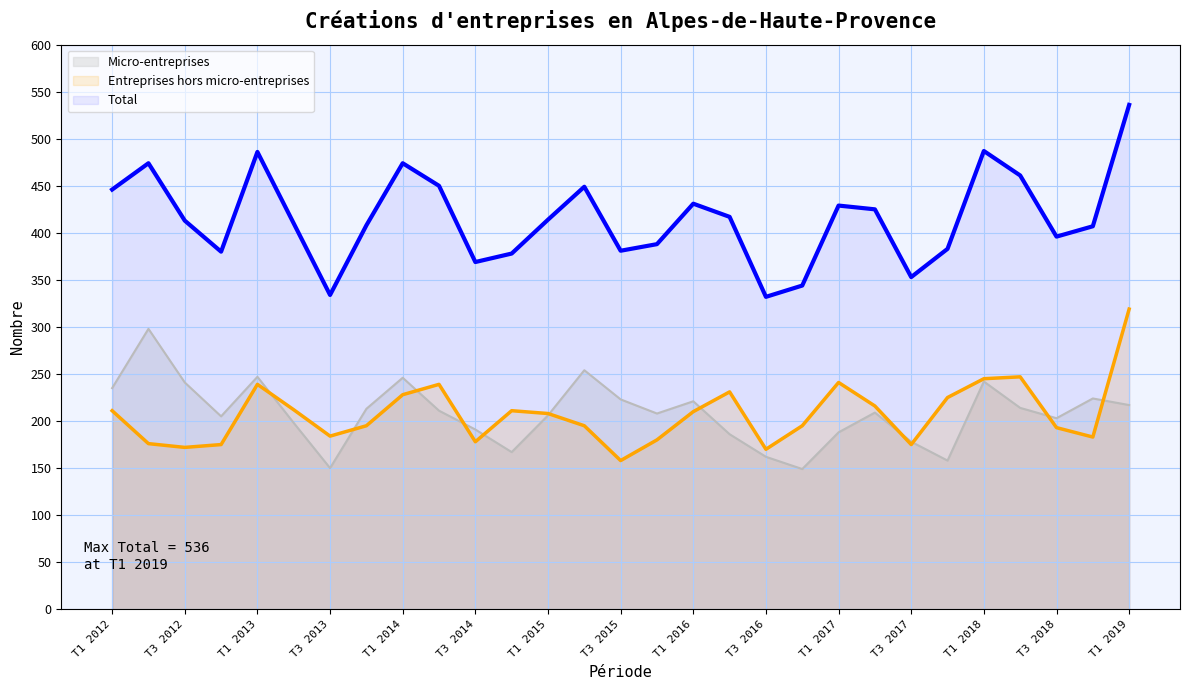

How many data points in Entreprises hors micro-entreprises are above 208?

14